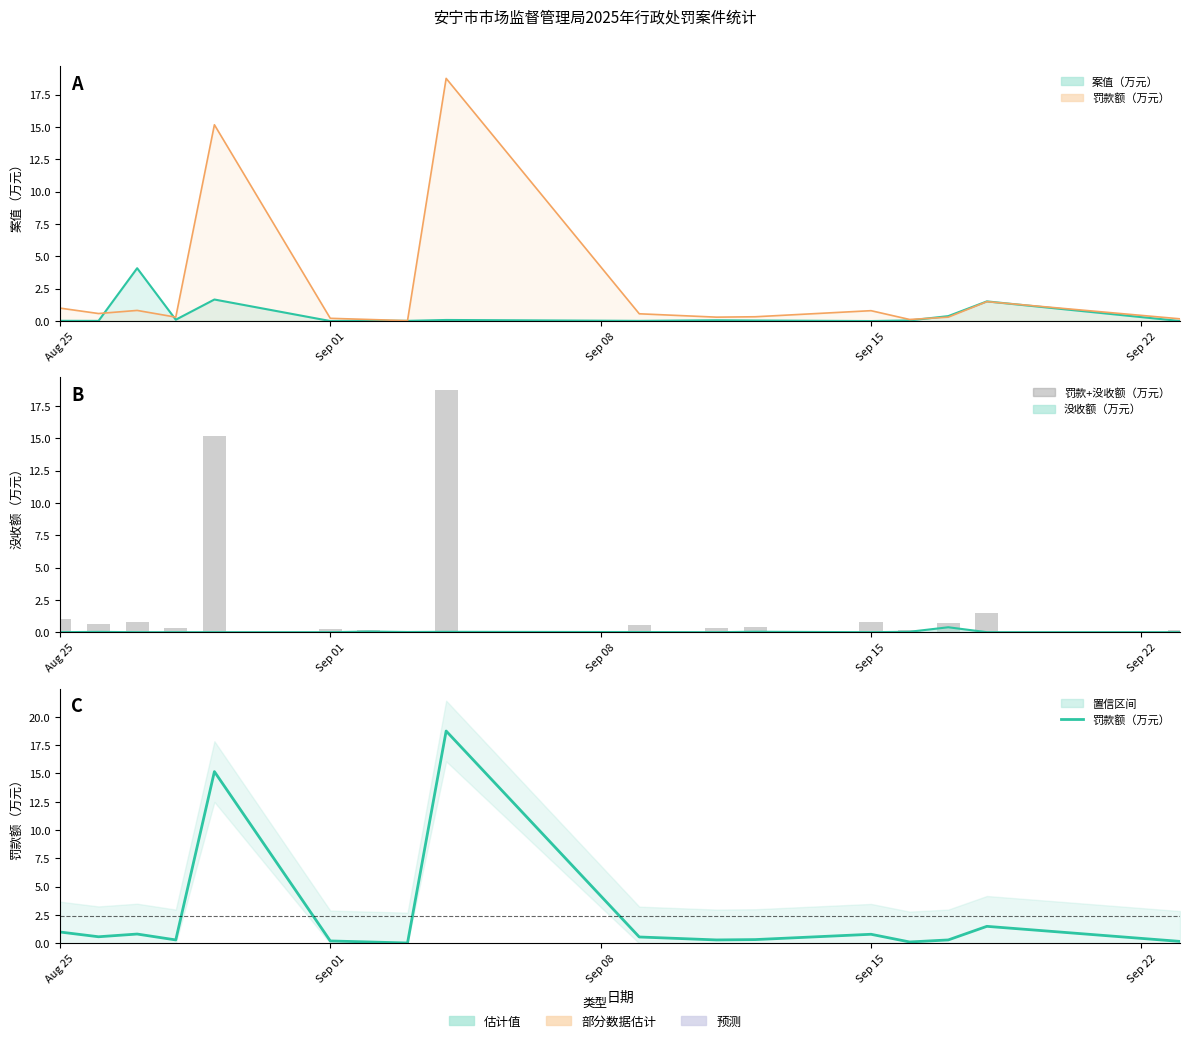

What is the total value across all series at Aug 25?

2.0